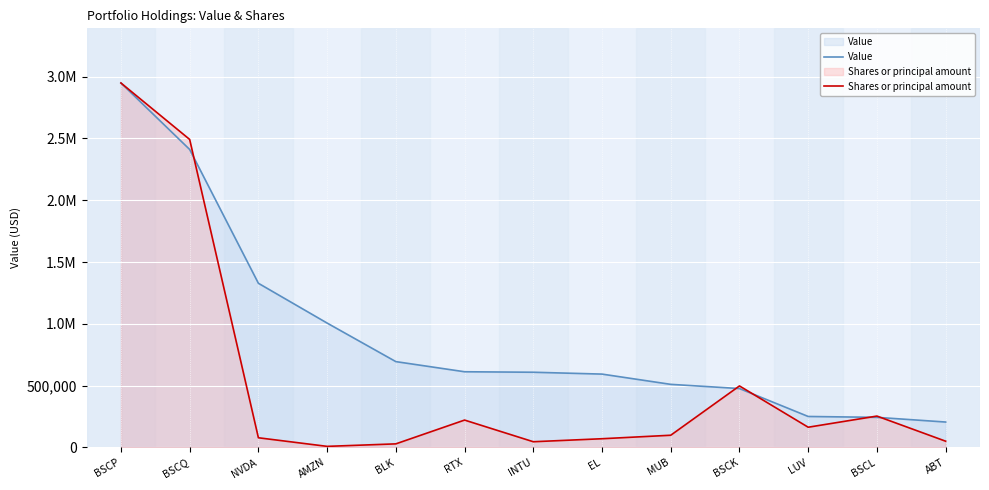

At INTU, list the series in order from largest to smallest.

Value, Shares or principal amount